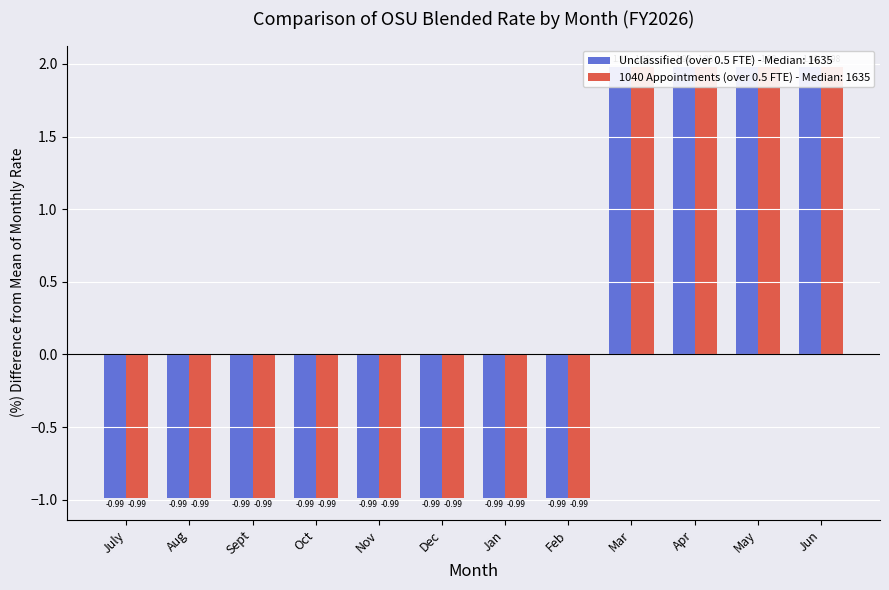

Where is 1040 Appointments (over 0.5 FTE) nearest to the value 0?

July